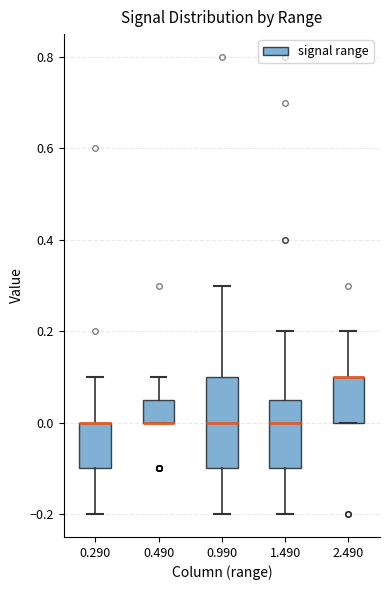

Which box is the tallest, from its lower edge to its upper edge?

0.990